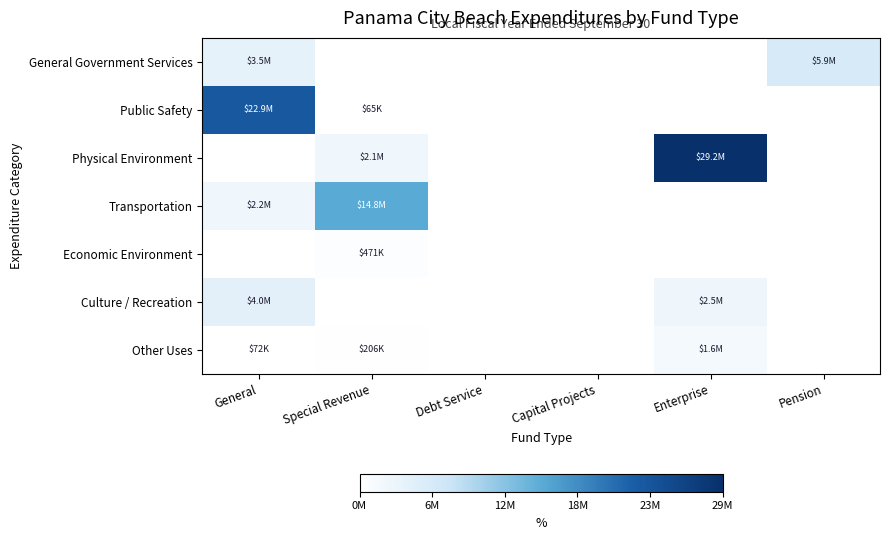

At which category is the sum across all series the highest?

Enterprise